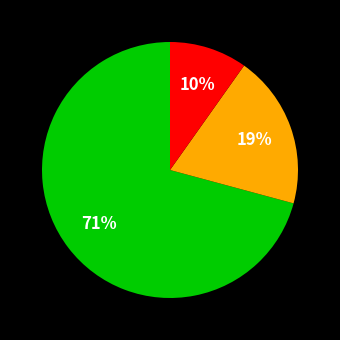

How many slices are in this pie chart?

3